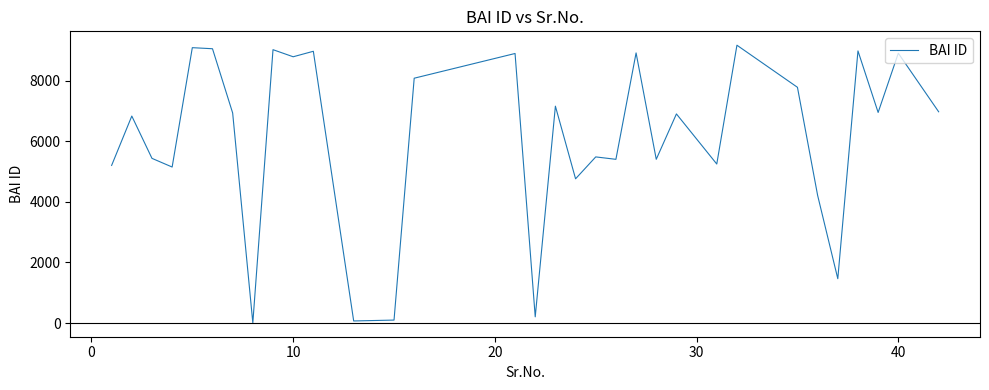

What is the maximum value shown in the chart?

9164